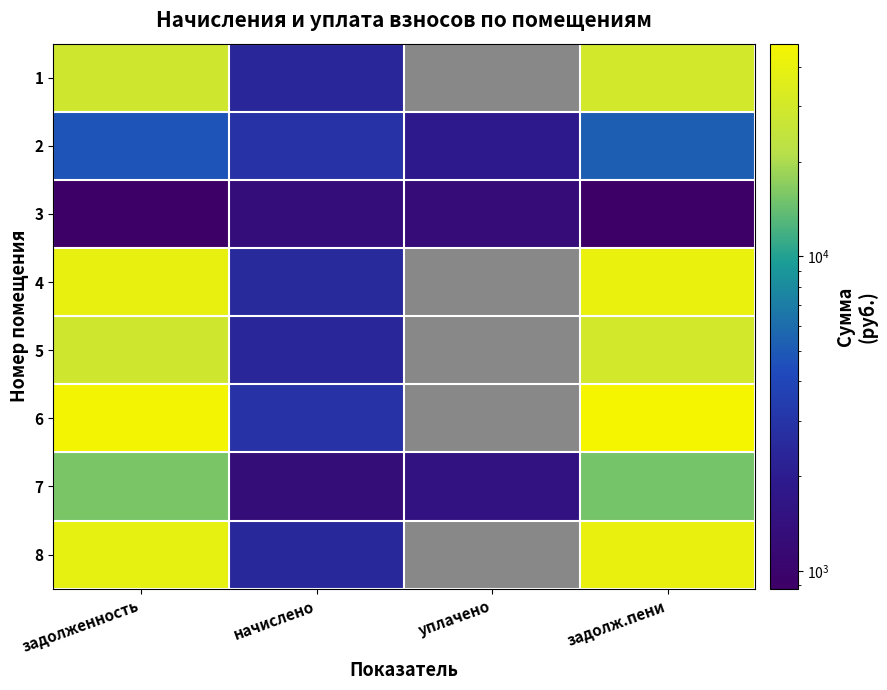

Between уплачено and задолж.пени, which series saw the biggest shift?

6